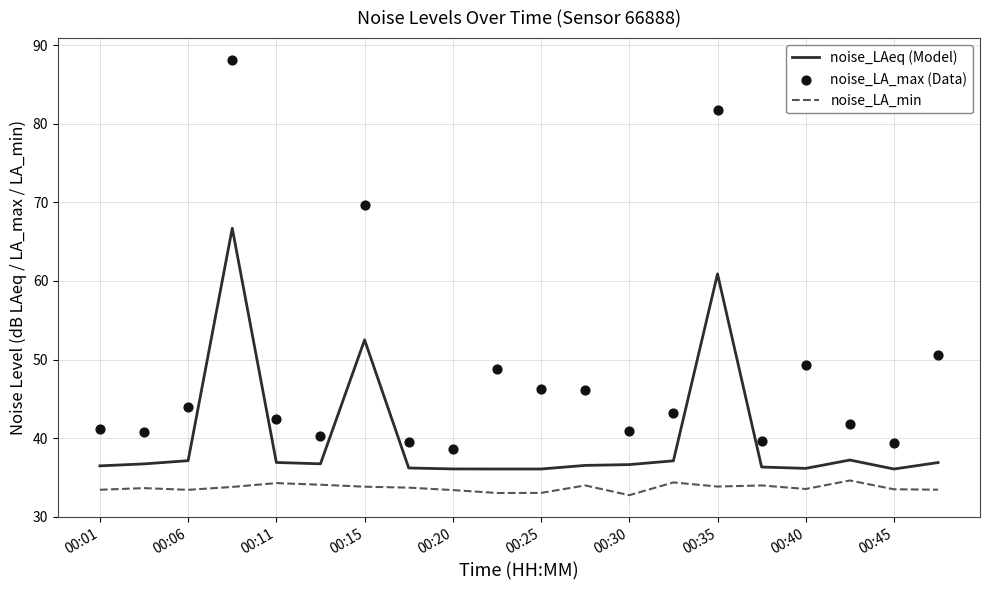

Which series has the widest spread of Y values?

noise_LA_max (Data)